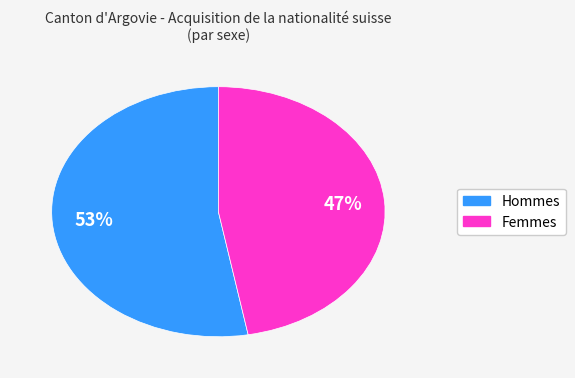

To the nearest percent, what is the difference between the largest and smallest slice percentages?

6%